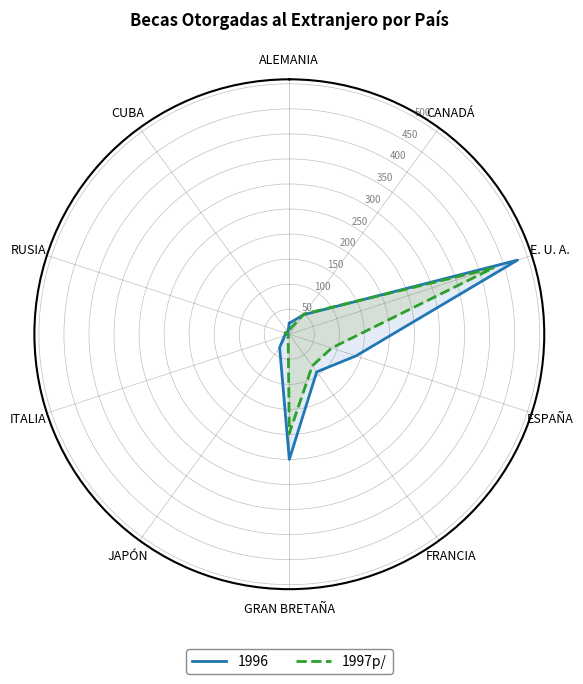

At which label is the value closest to 215?

GRAN BRETAÑA